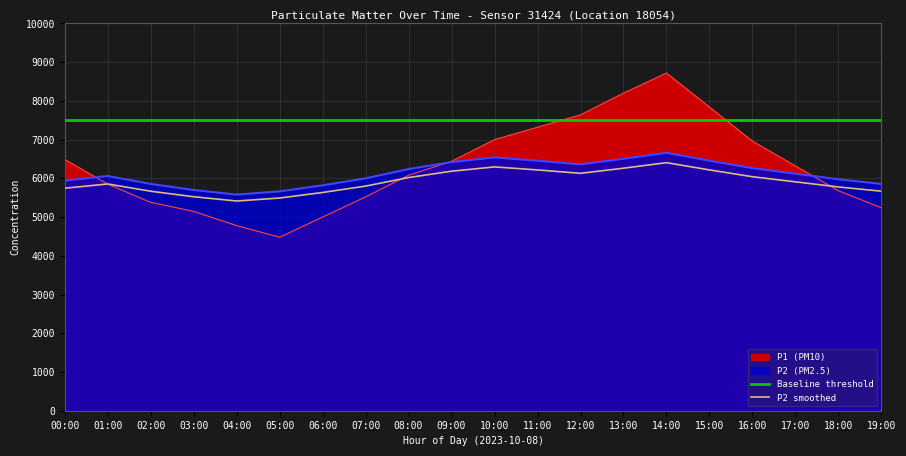

At how many categories does at least one series exceed 5745?

20